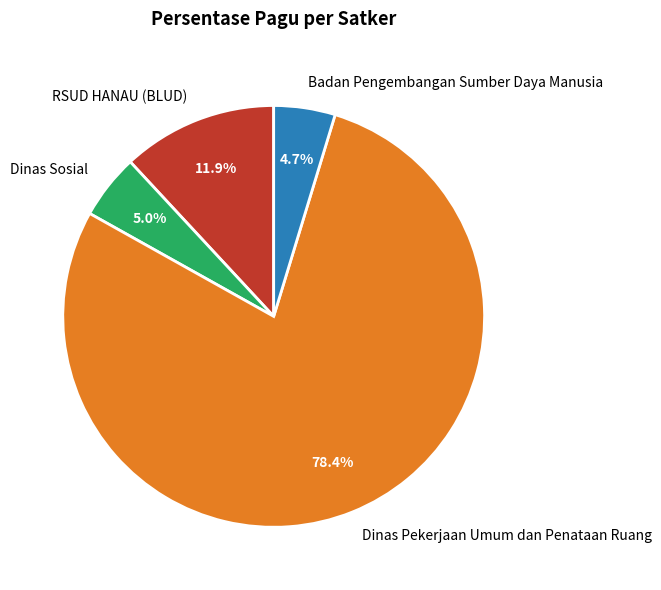

Between Badan Pengembangan Sumber Daya Manusia and Dinas Pekerjaan Umum dan Penataan Ruang, which is larger?

Dinas Pekerjaan Umum dan Penataan Ruang